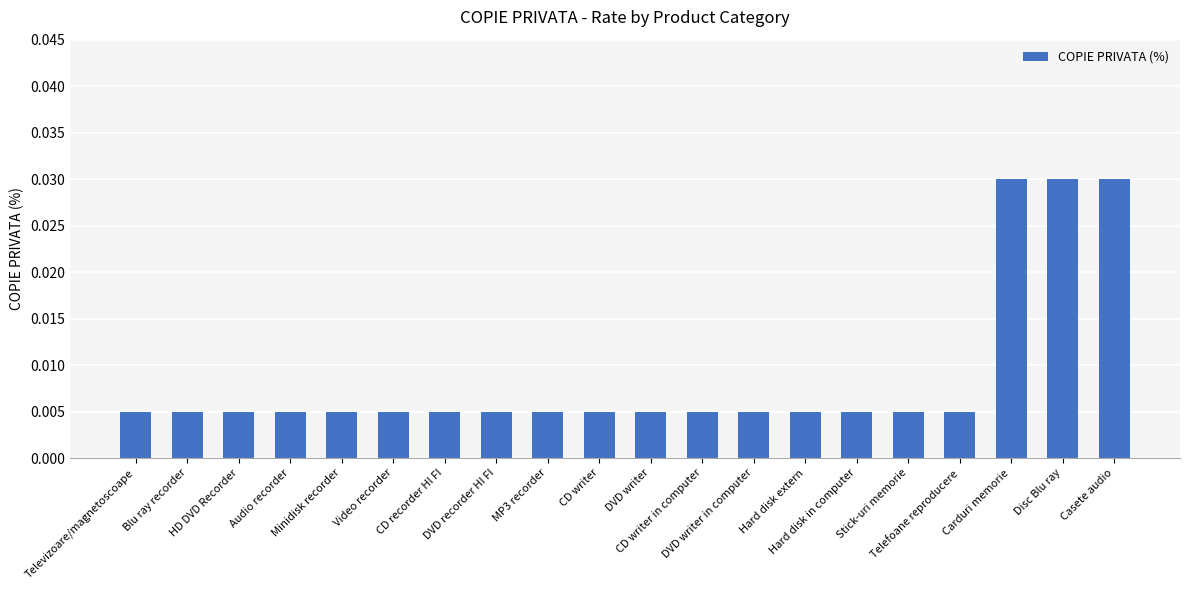

Count the values in the range 0 to 1.

20